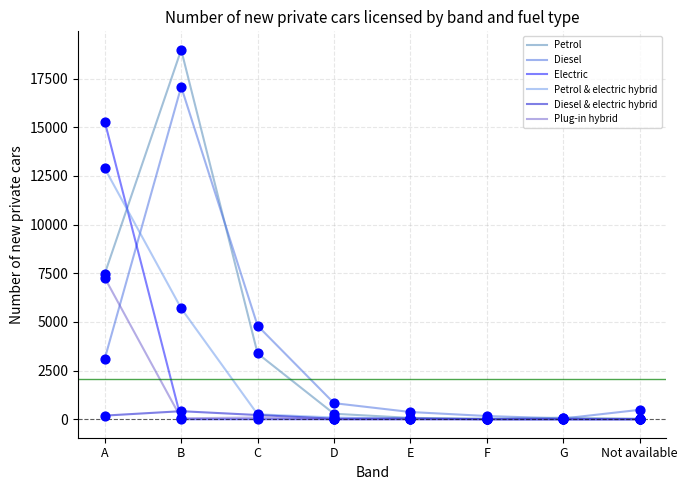

Which series has the largest total across all categories?

Petrol